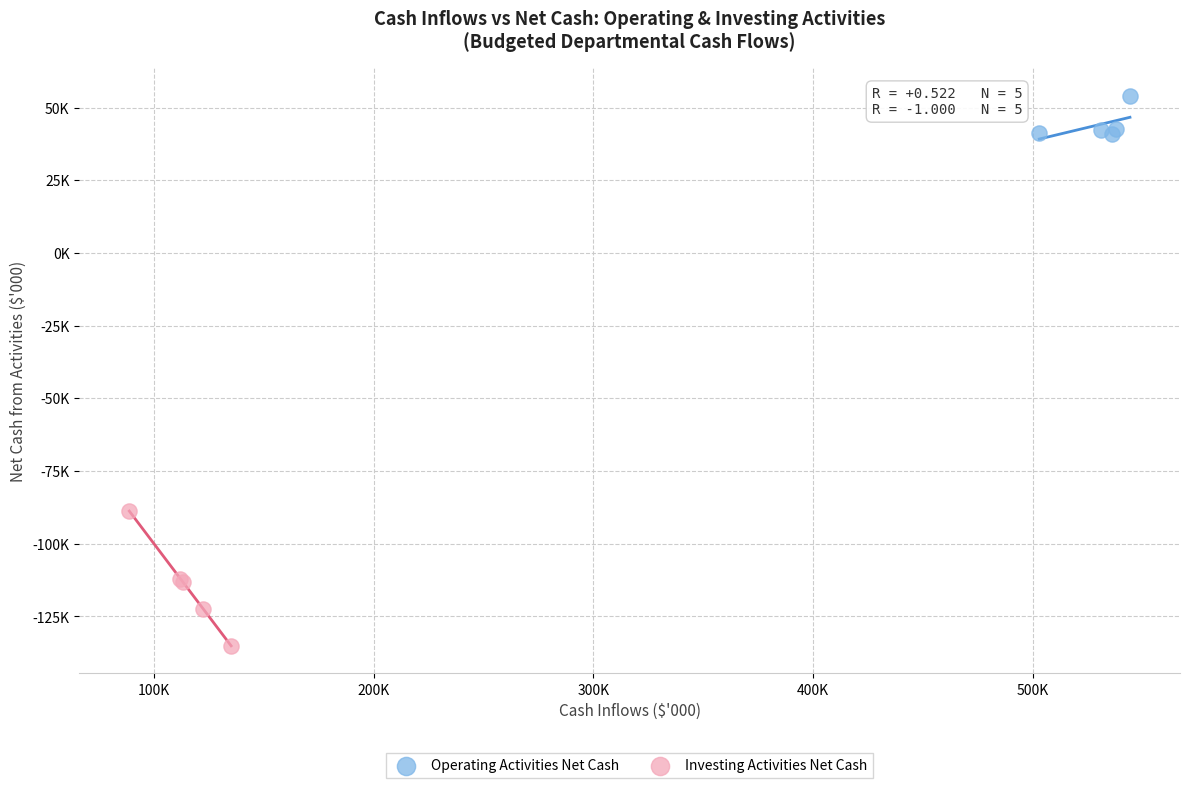

What are all the series names shown in the legend?

Operating Activities Net Cash, Investing Activities Net Cash